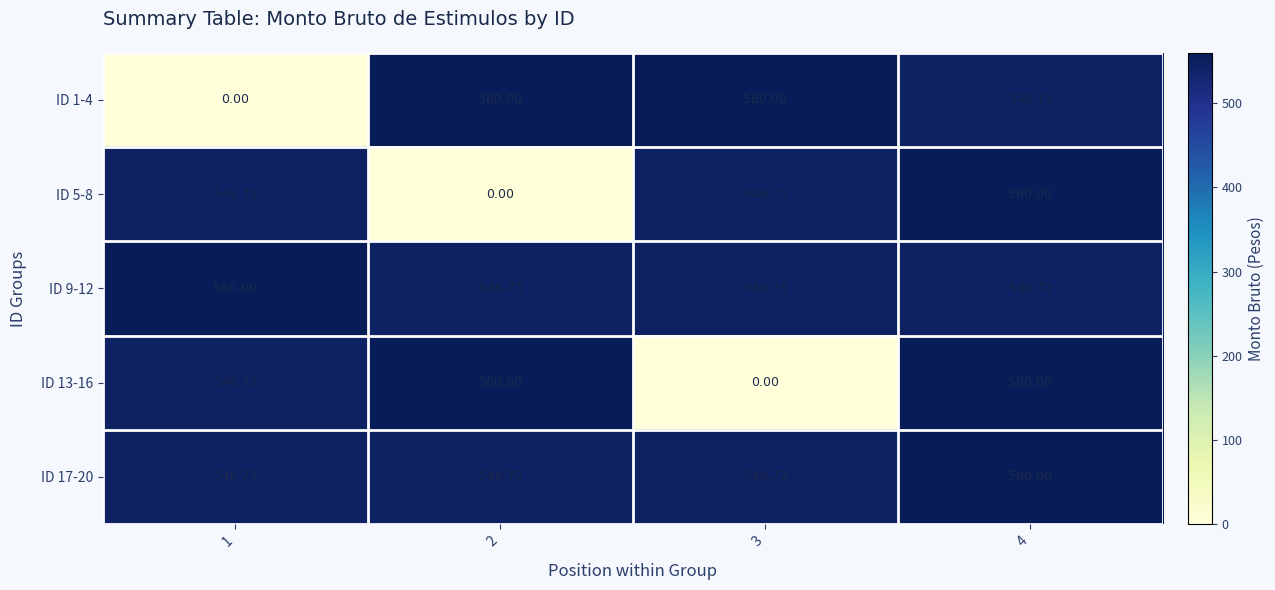

Is the value of ID 9-12 at 3 greater than the value of ID 17-20 at 4?

No